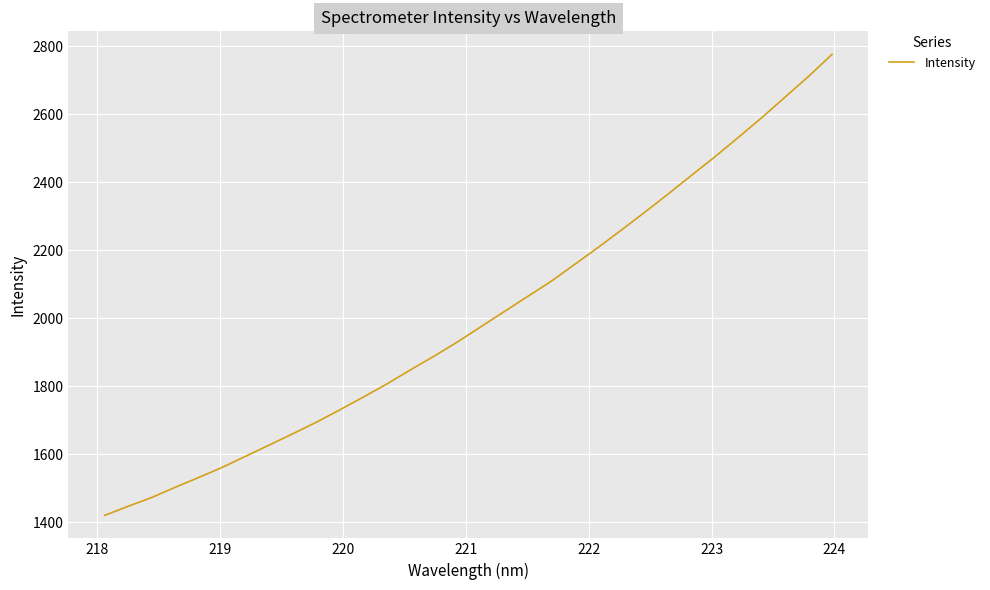

What is the difference between the second highest and second lowest values?

1263.9